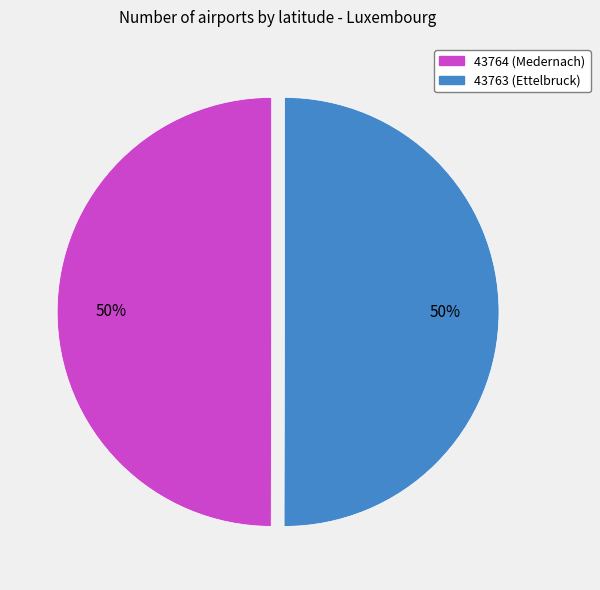

How many slices are in this pie chart?

2